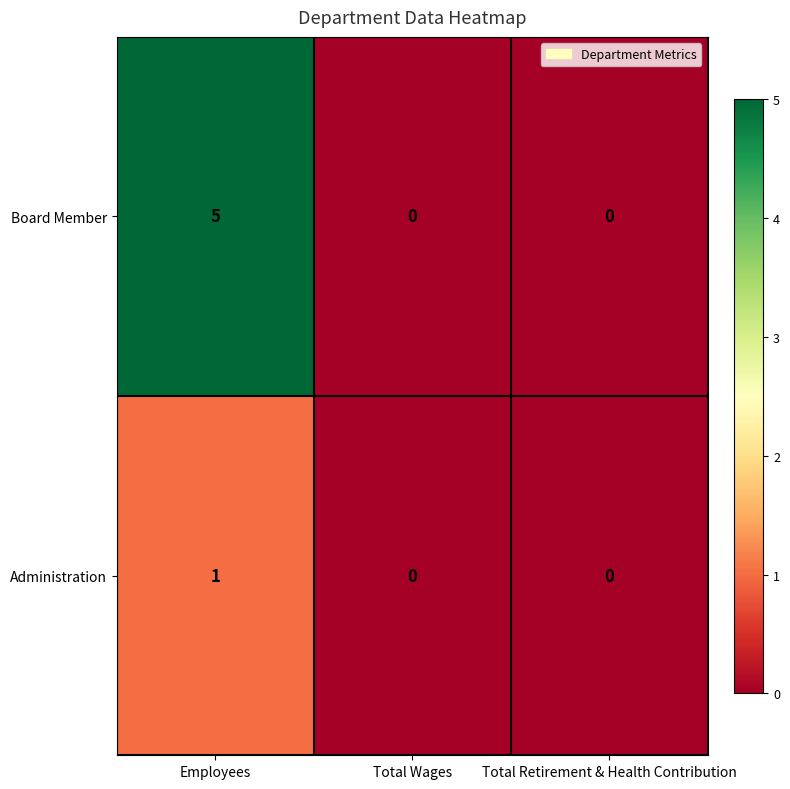

Rank the series by their average value, from lowest to highest.

Administration, Board Member